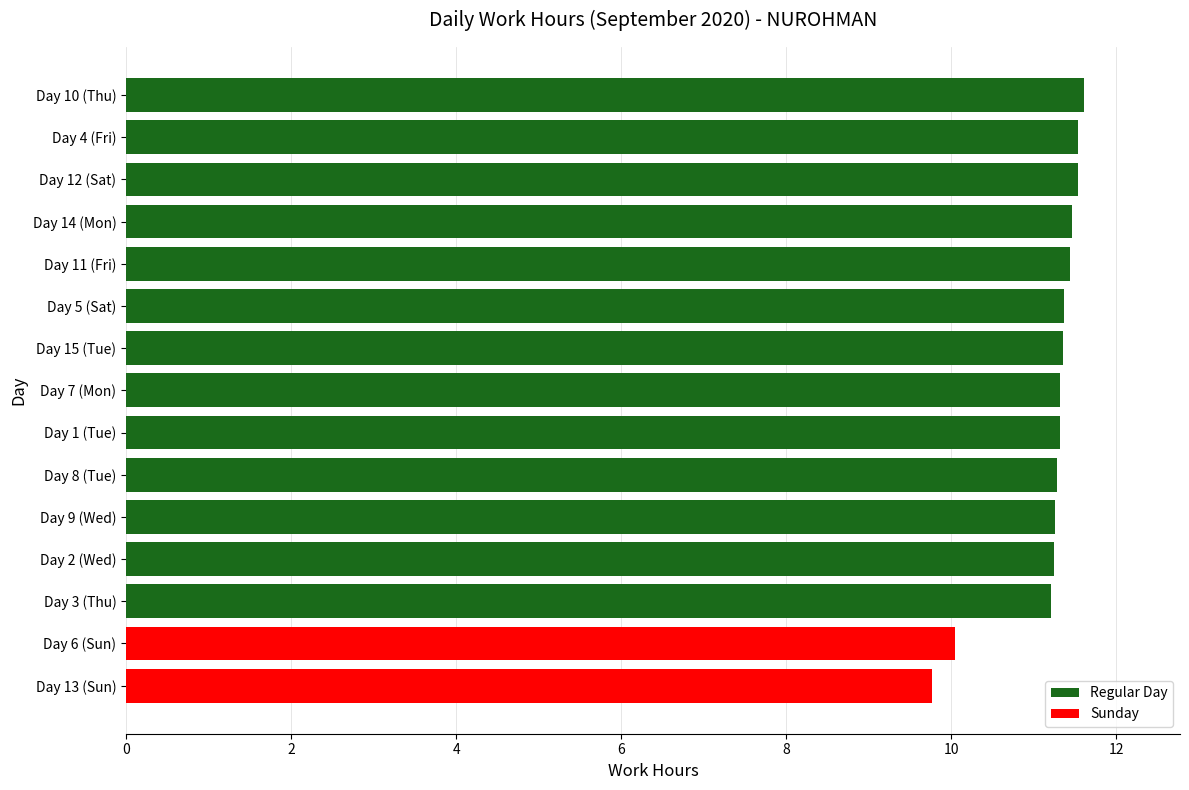

What is the smallest value displayed?

9.8